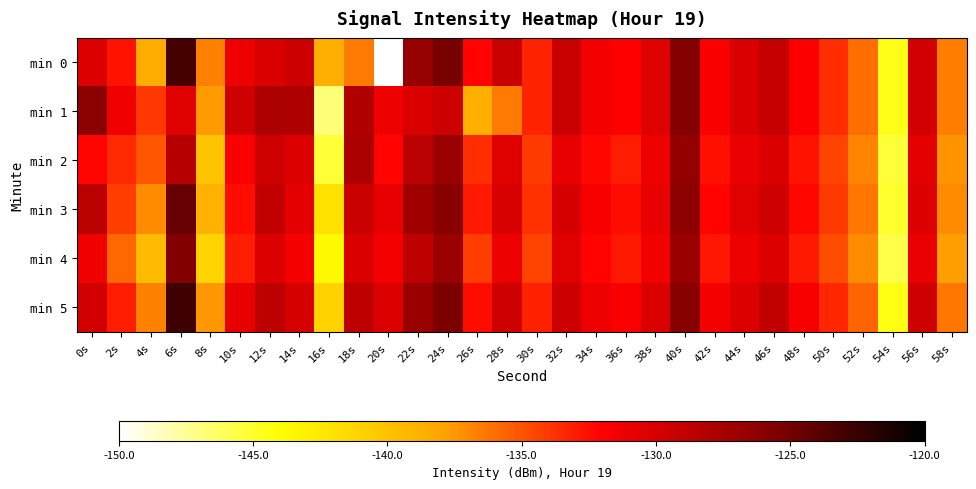

Between 20s and 44s, which is larger?

44s